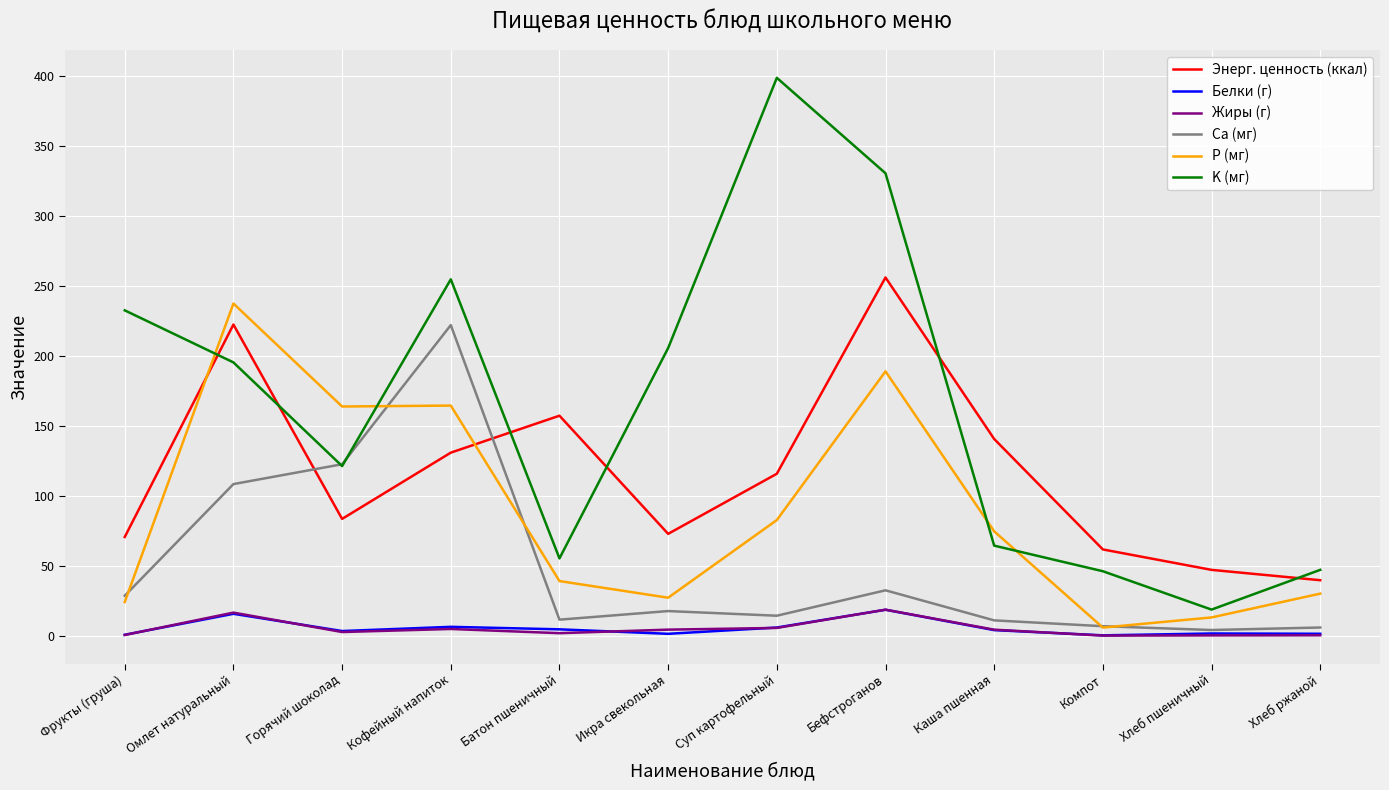

Where do K (мг) and P (мг) first cross each other?

Фрукты (груша) and Омлет натуральный